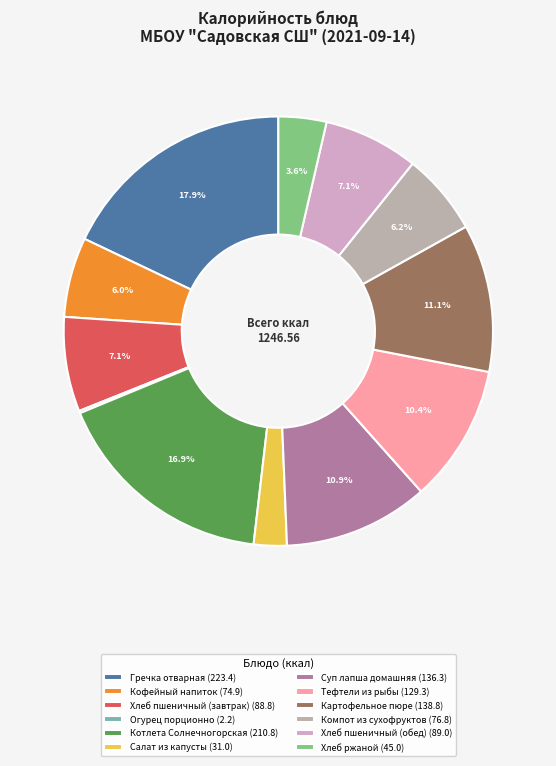

What is the largest slice in the pie chart?

Гречка отварная